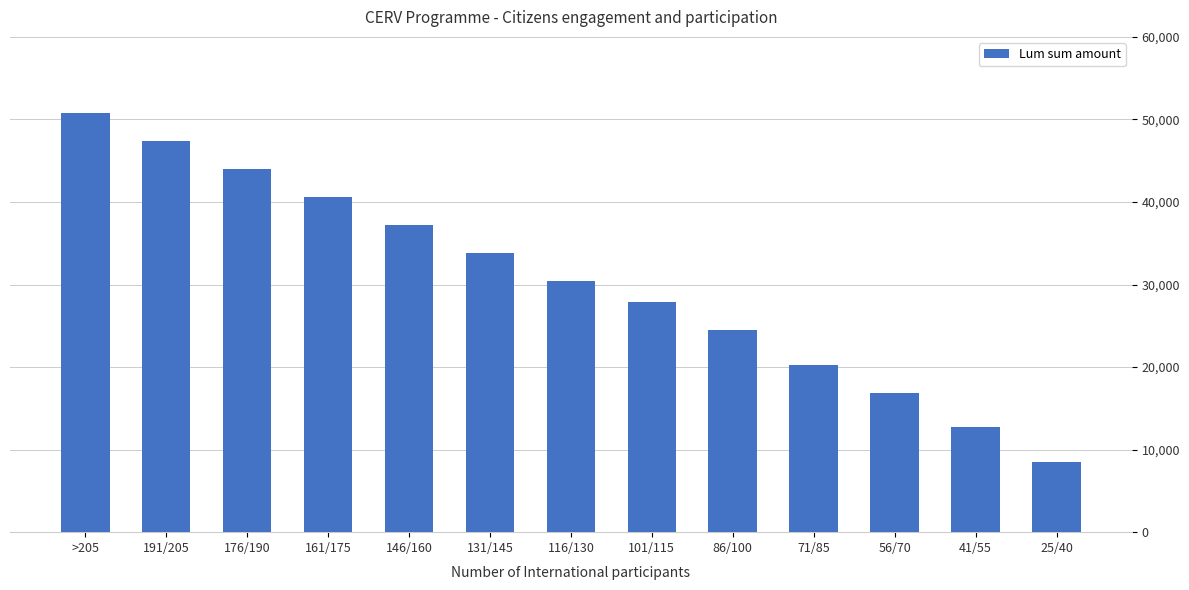

Rank the categories by value from lowest to highest.

25/40, 41/55, 56/70, 71/85, 86/100, 101/115, 116/130, 131/145, 146/160, 161/175, 176/190, 191/205, >205